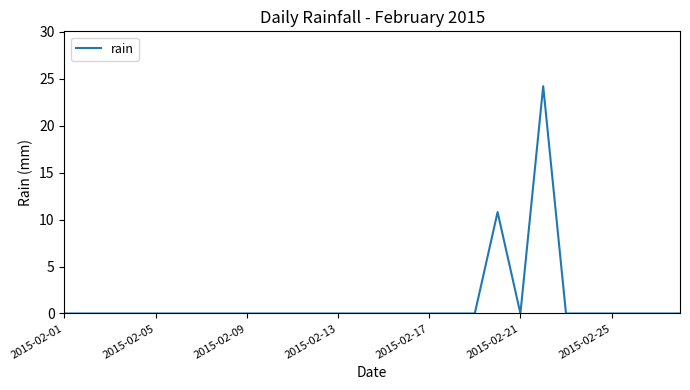

What is the maximum value shown in the chart?

24.2